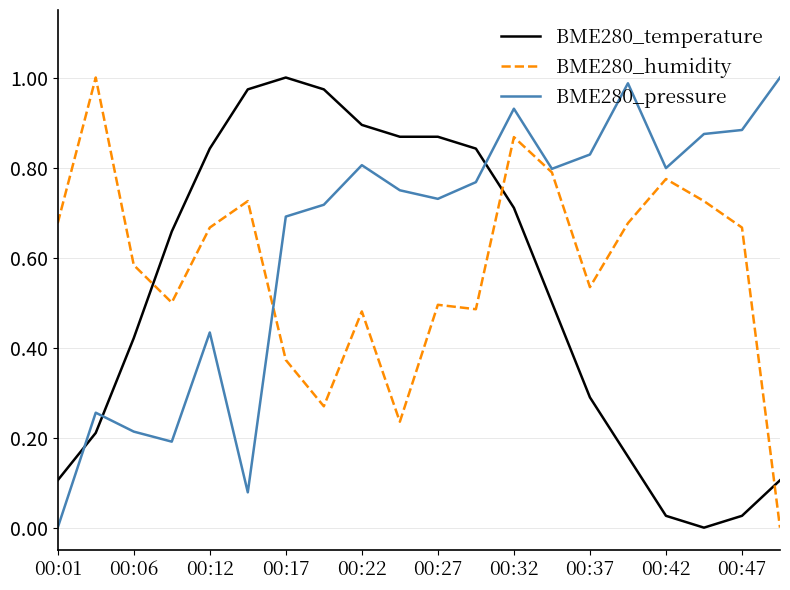

Which series has the largest total across all categories?

BME280_pressure